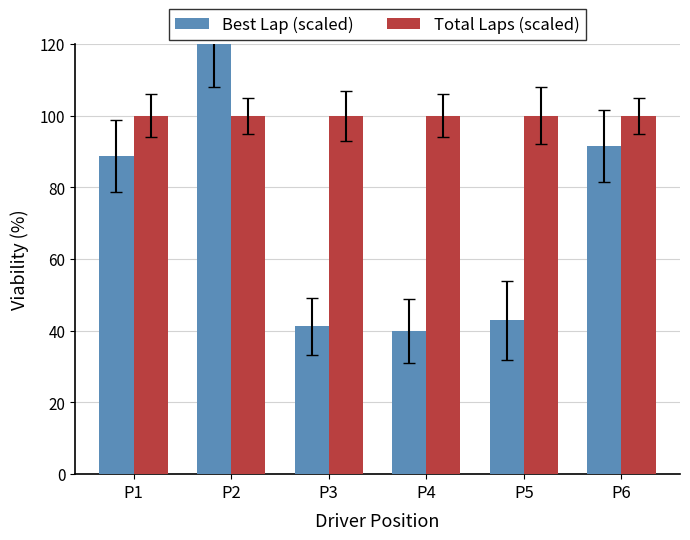

Count the number of data series in this chart.

2